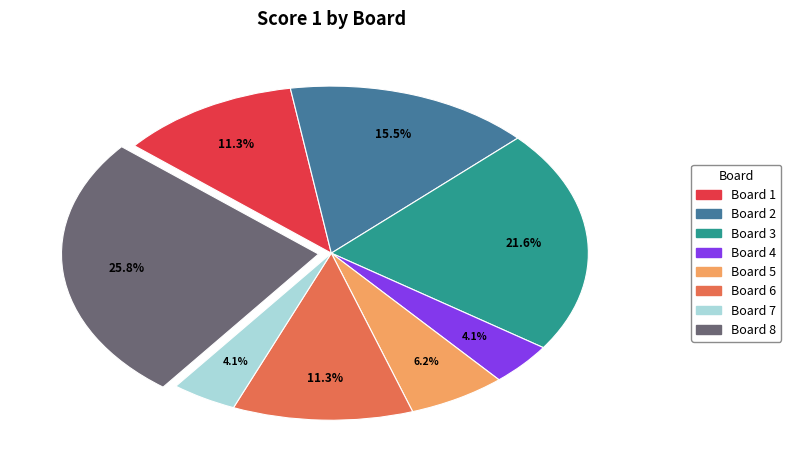

What is the largest slice in the pie chart?

Board 8